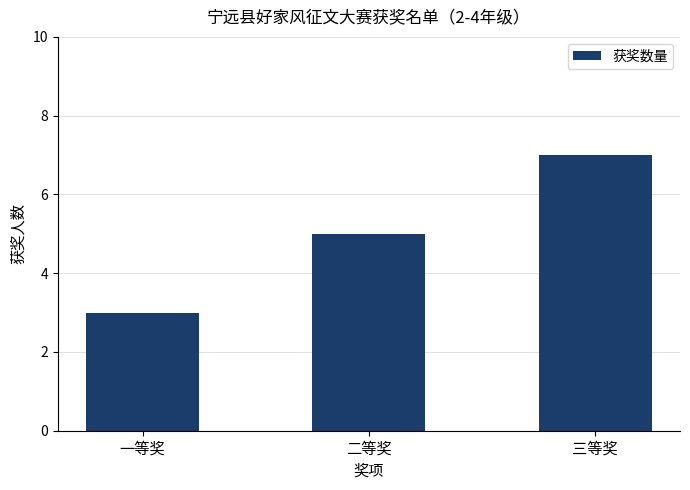

What is the minimum value shown in the chart?

3